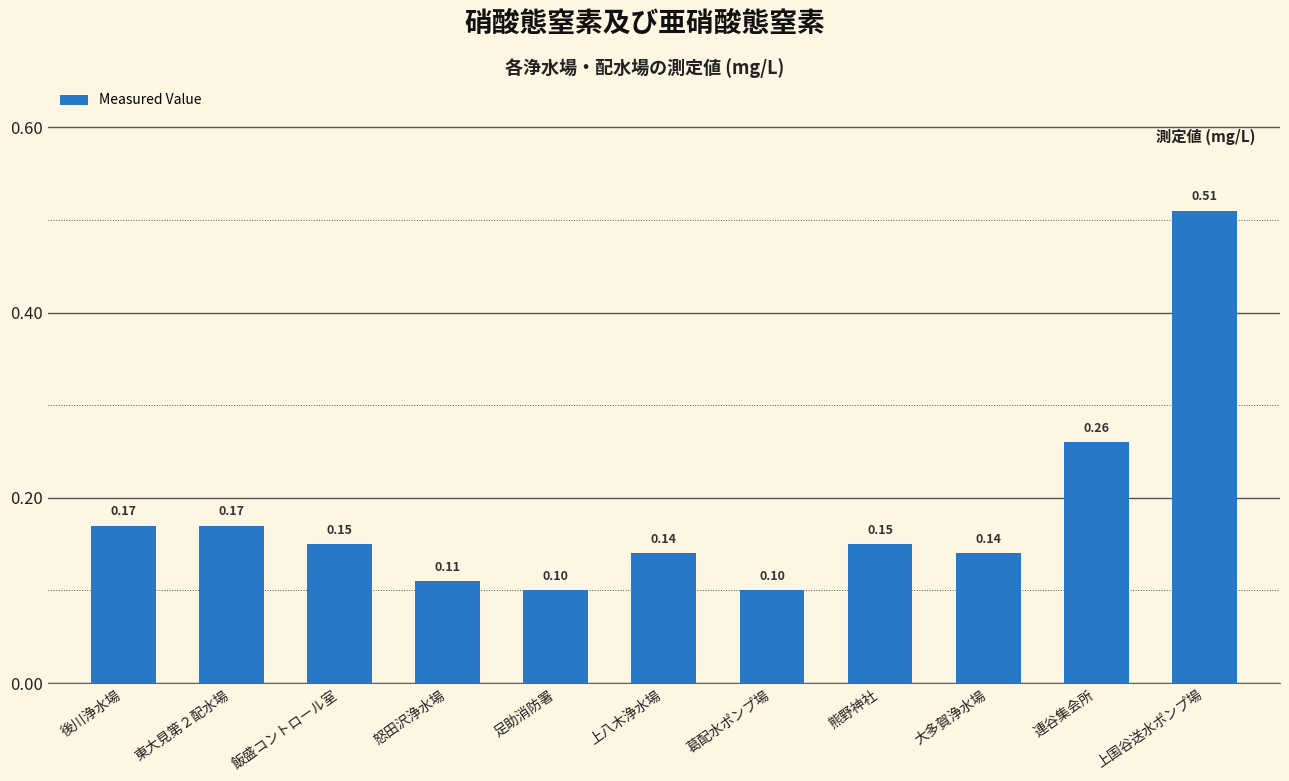

What is the sum of the values at 葛配水ポンプ場 and 連谷集会所?

0.4